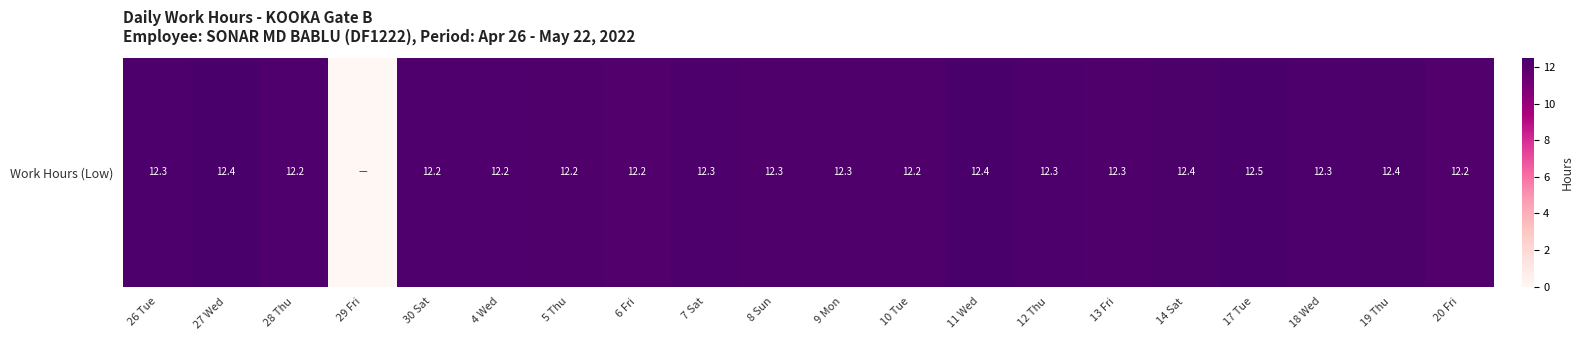

List the labels in order of value, smallest first.

29 Fri, 20 Fri, 6 Fri, 30 Sat, 28 Thu, 4 Wed, 5 Thu, 10 Tue, 13 Fri, 9 Mon, 8 Sun, 26 Tue, 12 Thu, 18 Wed, 7 Sat, 19 Thu, 14 Sat, 27 Wed, 11 Wed, 17 Tue